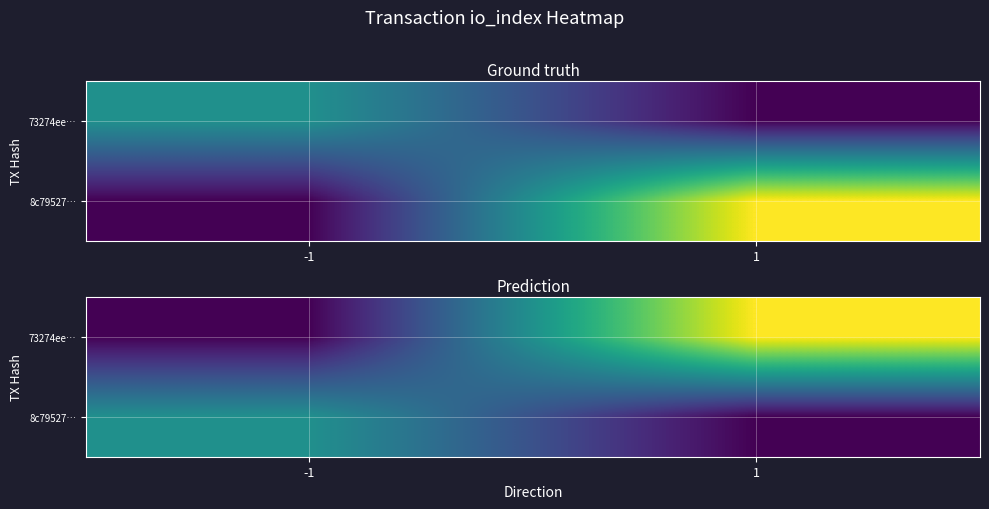

At which category is the sum across all series the highest?

1